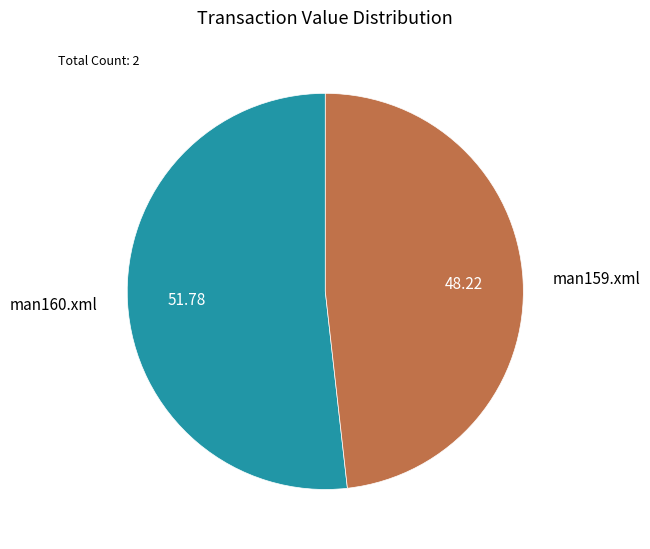

Which slice is the largest?

man160.xml